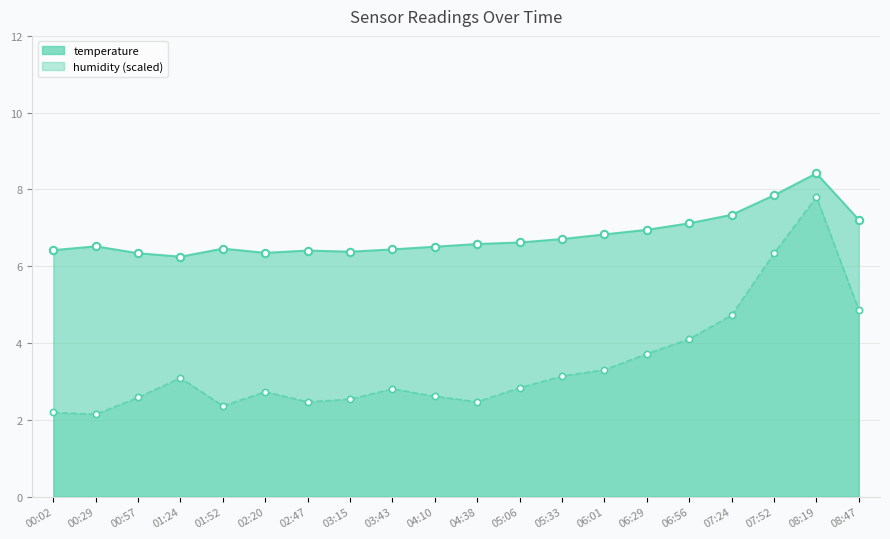

Which series has the largest total across all categories?

temperature